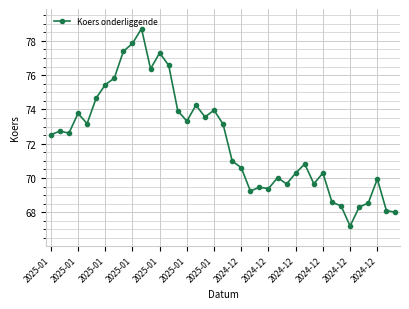

What is the smallest value displayed?

67.2